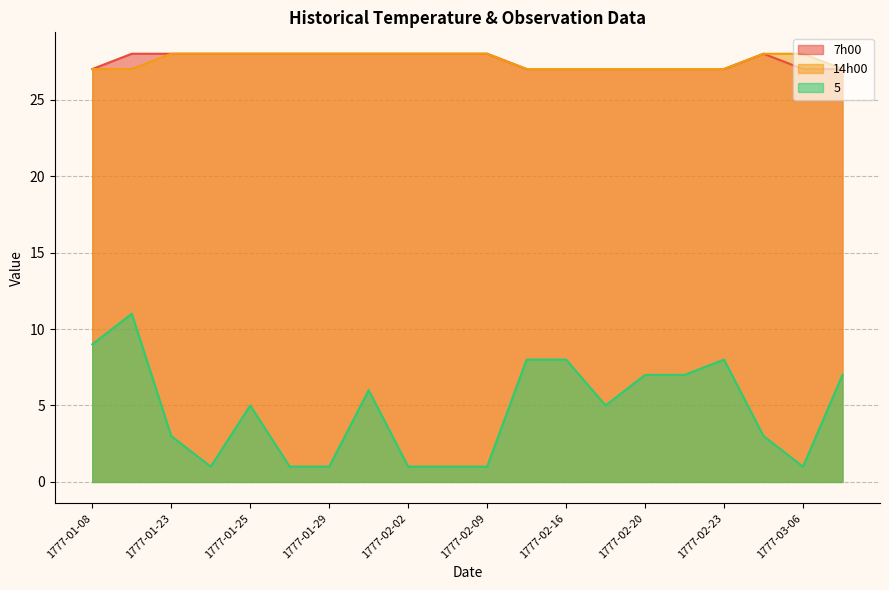

Between 1777-01-29 and 1777-02-16, which series saw the biggest shift?

5